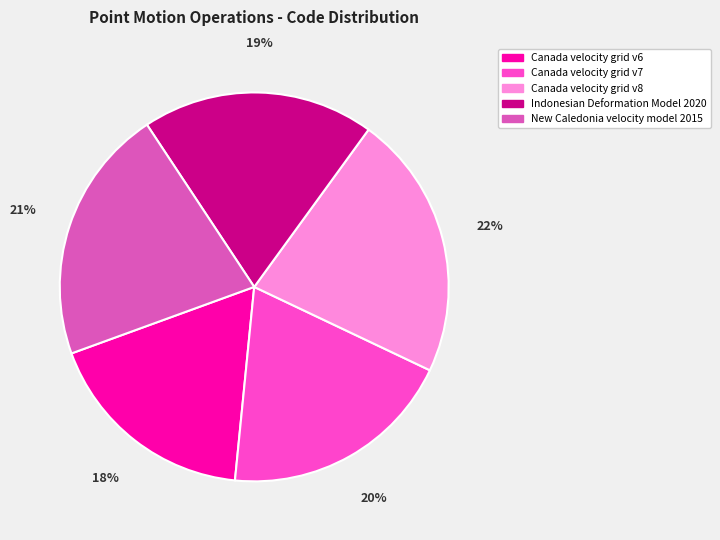

Is the sum of Canada velocity grid v7 and Indonesian Deformation Model 2020 greater than half?

No